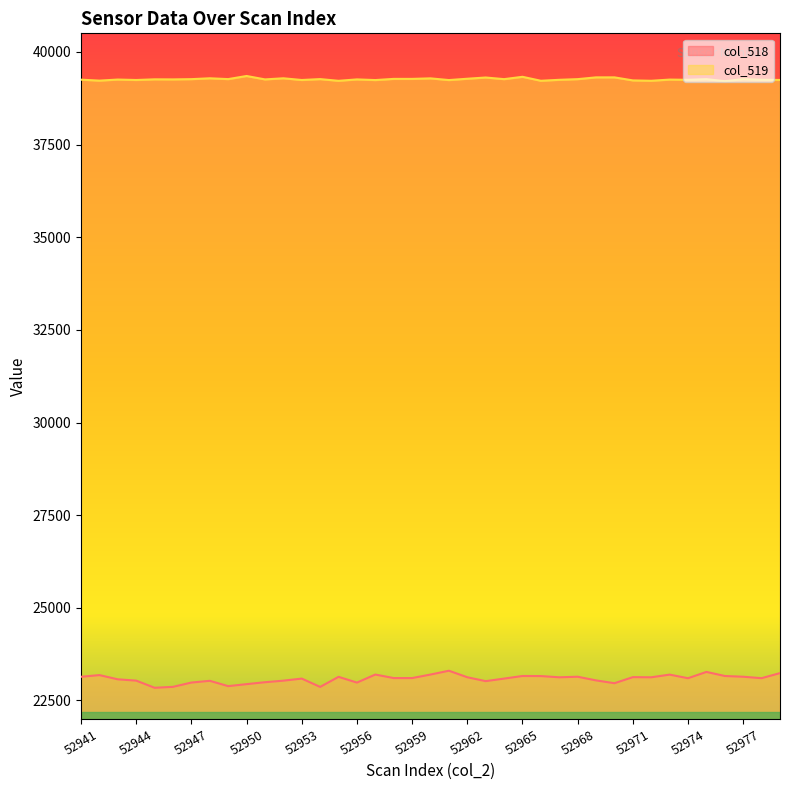

The value of col_519 at 52953 is 39241. True or false?

True